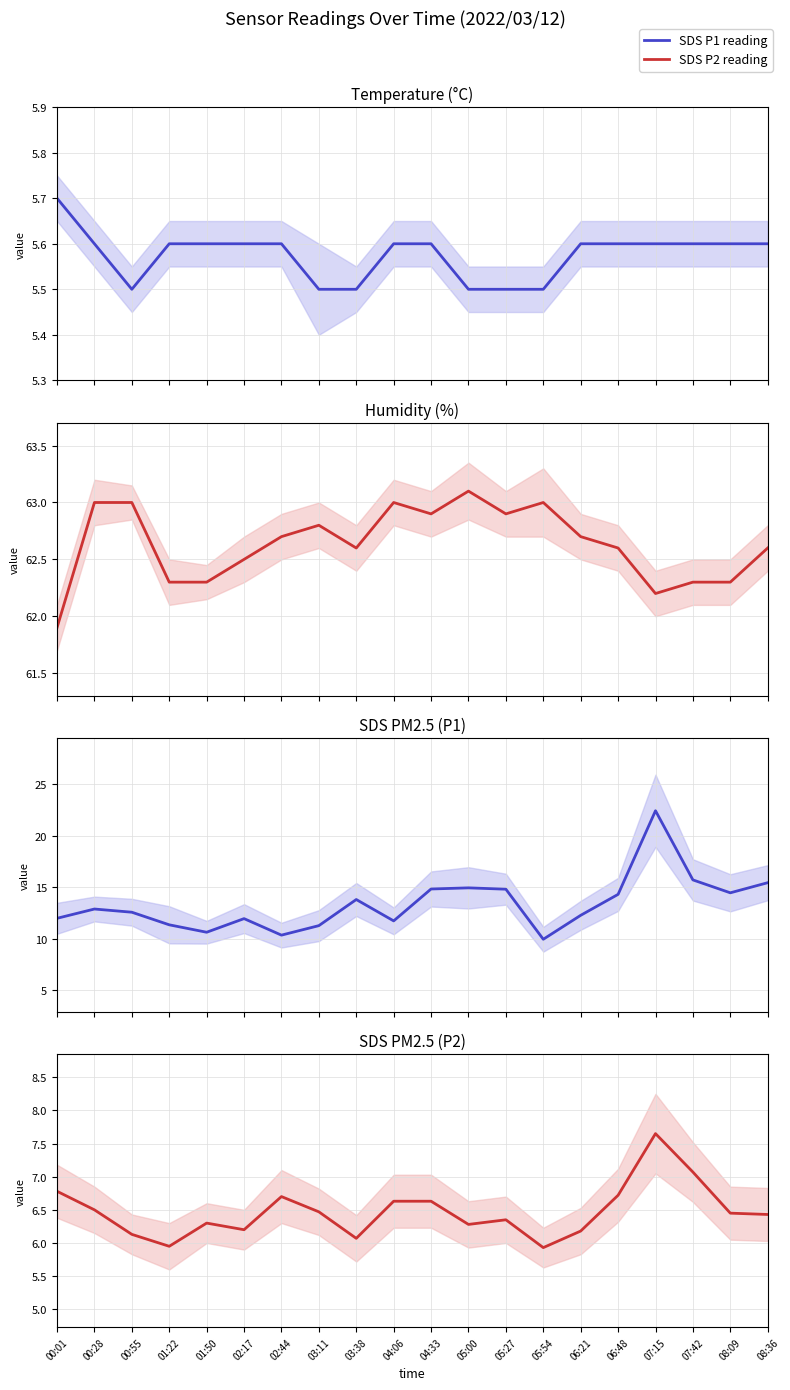

Is it true that SDS PM2.5 (P1) equals 11.3 at 03:11?

True